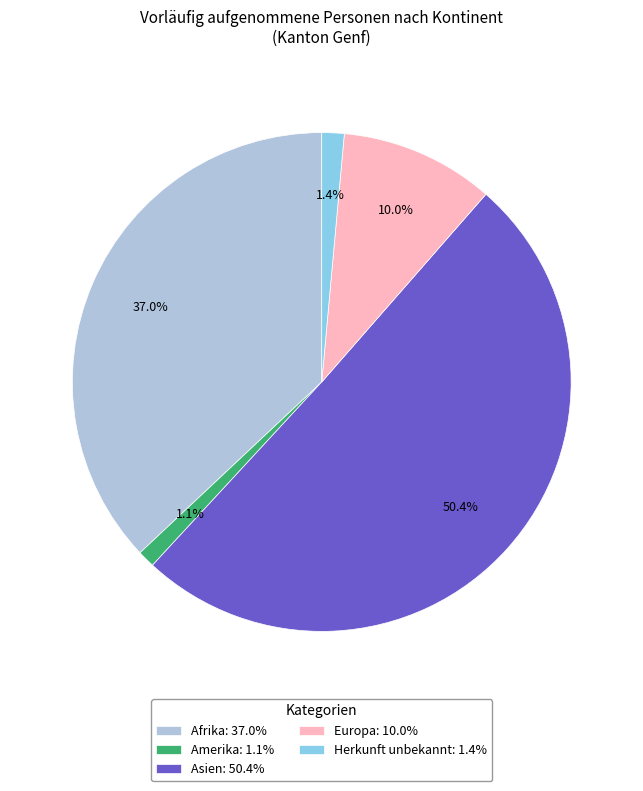

How many segments does this pie chart have?

5